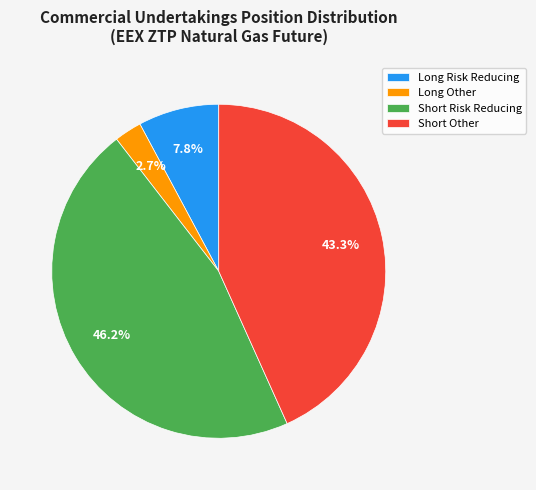

Which slice is the smallest?

Long Other